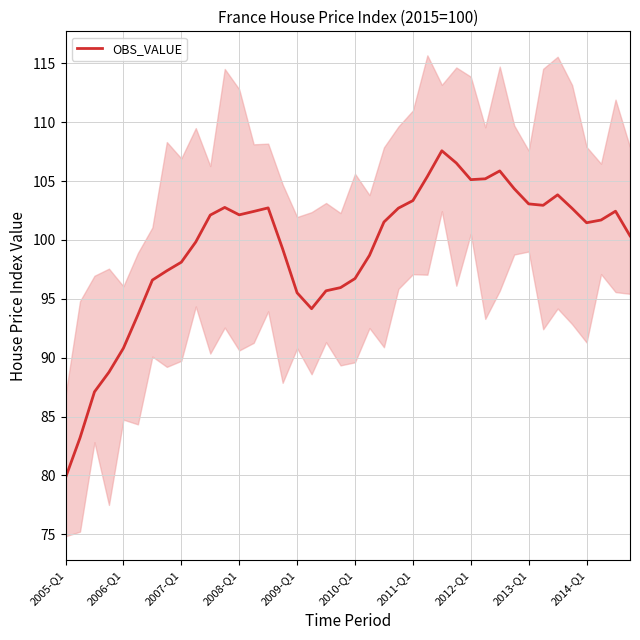

What is the sum of all values?

3969.3